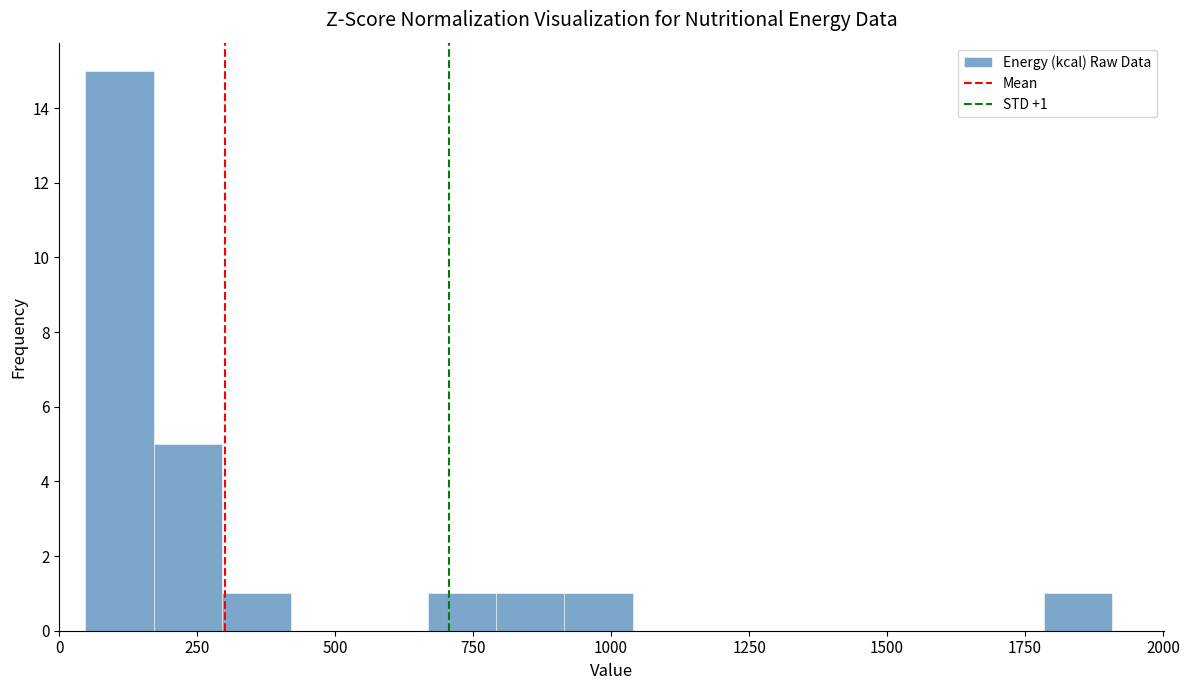

Around what value on the x-axis is the tallest bar? Give the approximate position of its centre, as read against the axis.

100